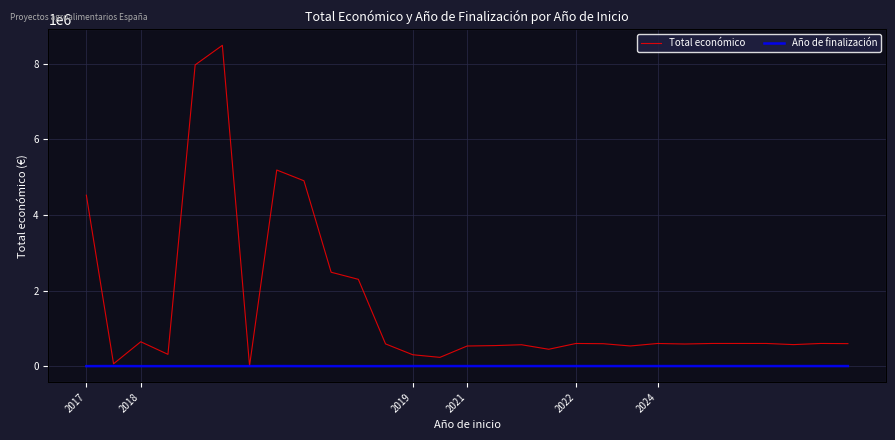

How many lines are shown in the chart?

2